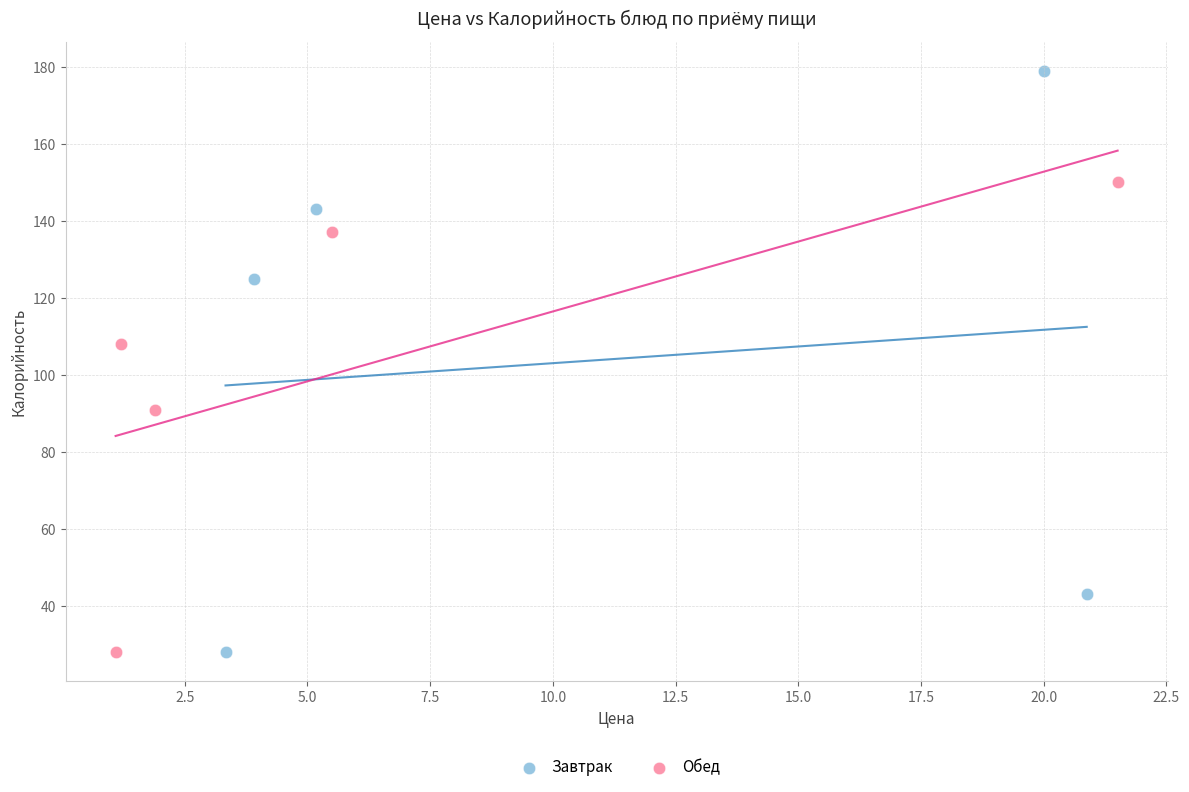

Which series contains the highest Y value?

Завтрак